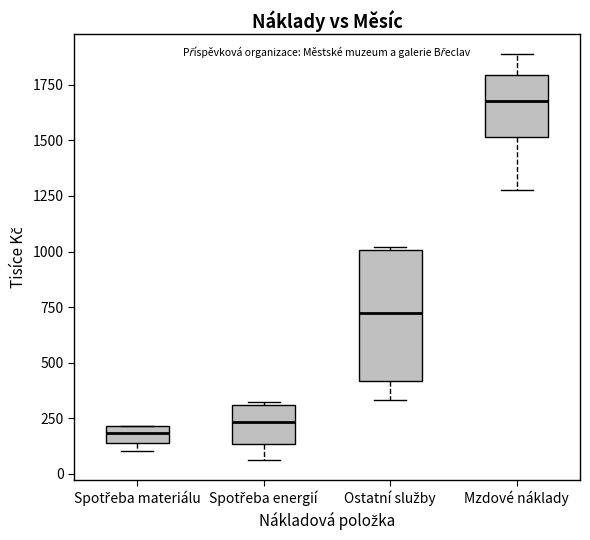

Where is the lower edge of the box for Spotřeba energií on the y-axis? The values are not printed on the chart, so give them approximately, as read against the axis.

150